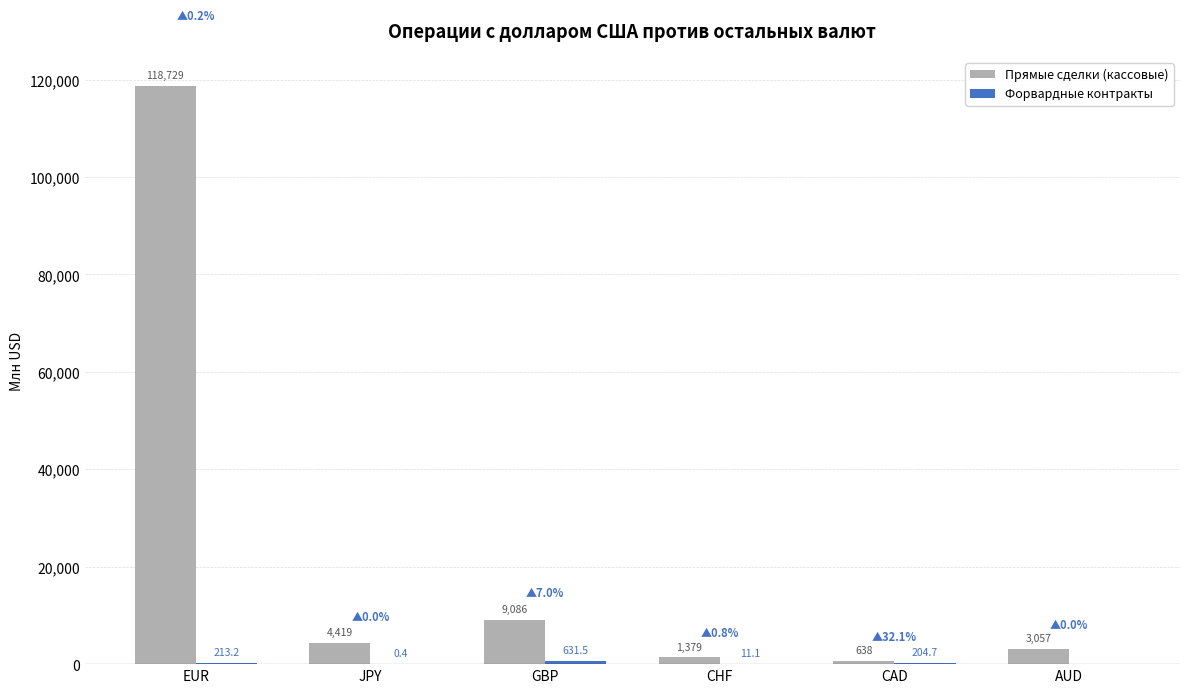

What is the total value across all series at CHF?

1390.5